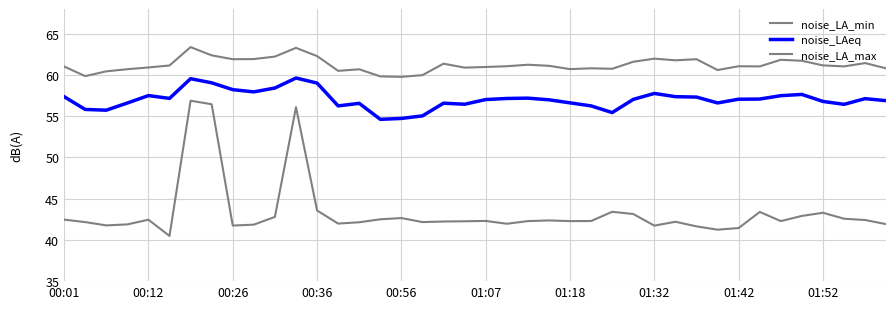

How many lines are shown in the chart?

3